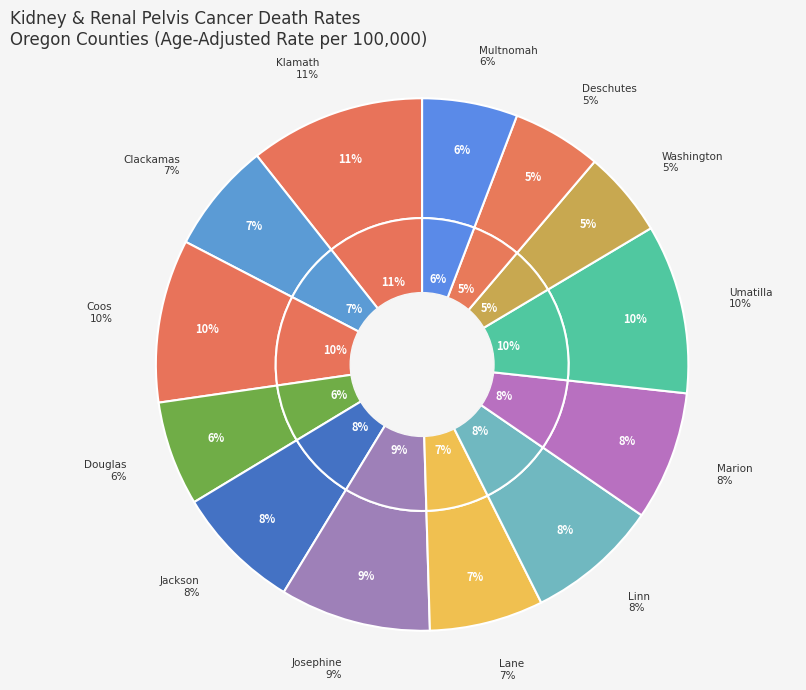

Do Douglas County and Marion County together represent more than half of the pie?

No